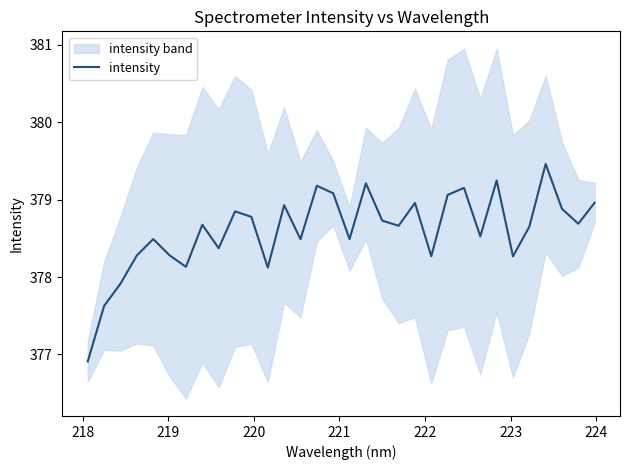

Where is the data nearest to the value 378?

219